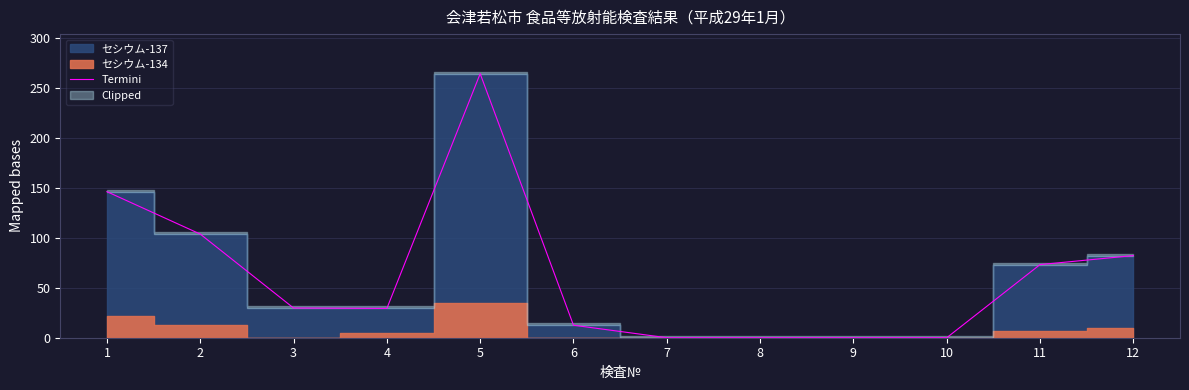

What is the change in value from 2 to 12?

-21.5